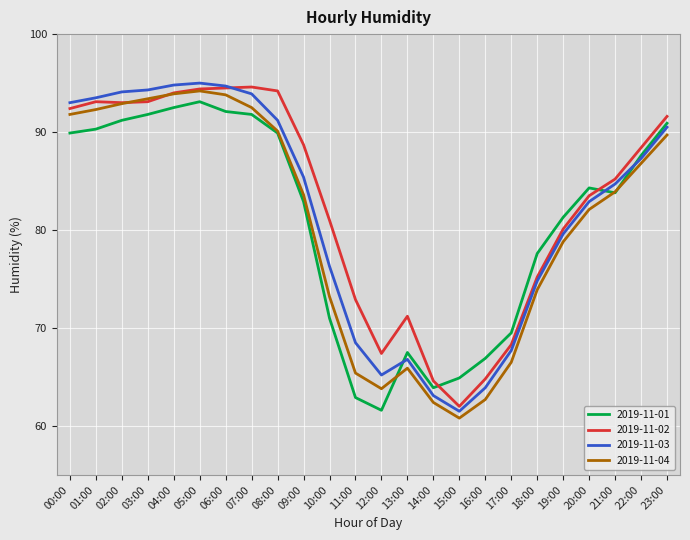

Which category has the lowest value in the 2019-11-02 series?

15:00